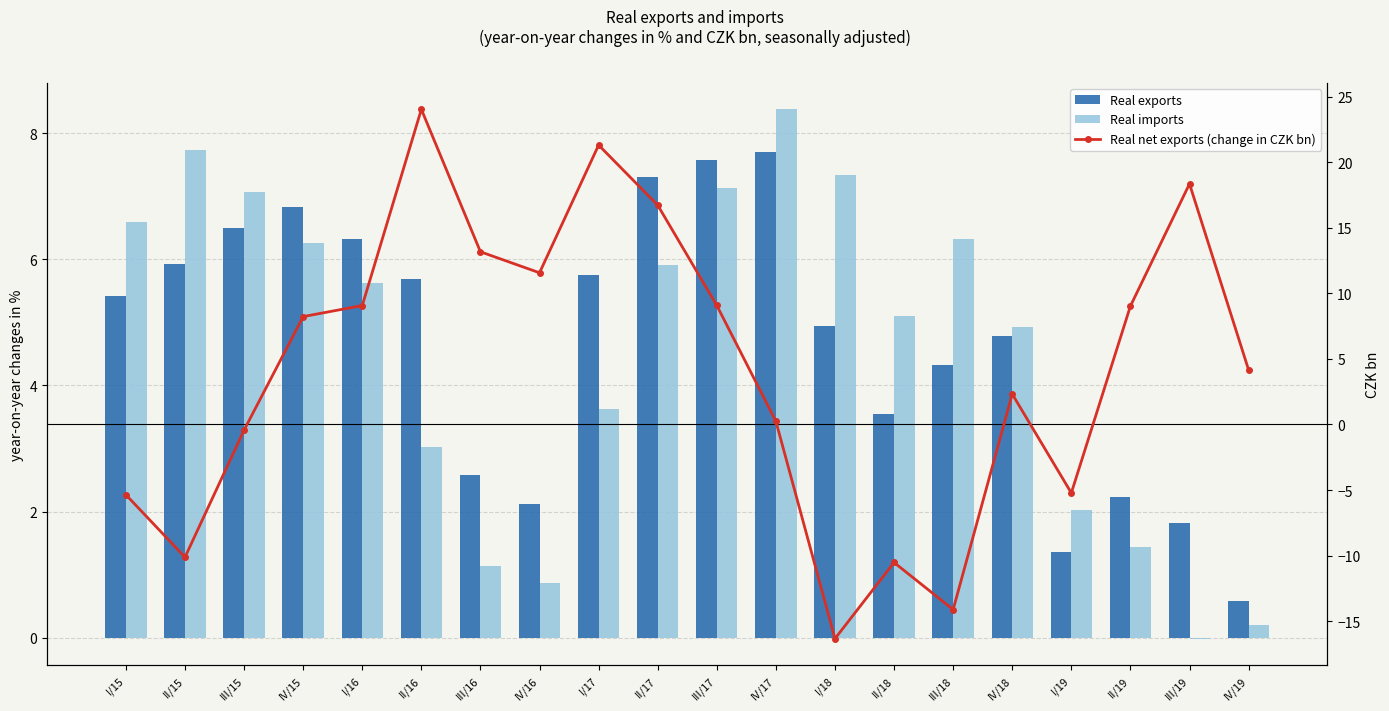

Which label corresponds to the largest value in the chart?

II/16